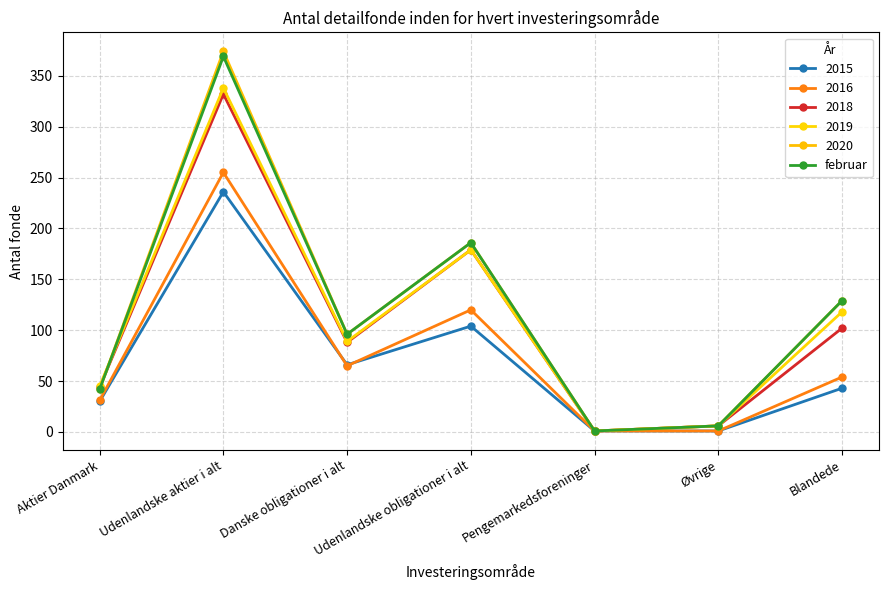

How many lines are shown in the chart?

6